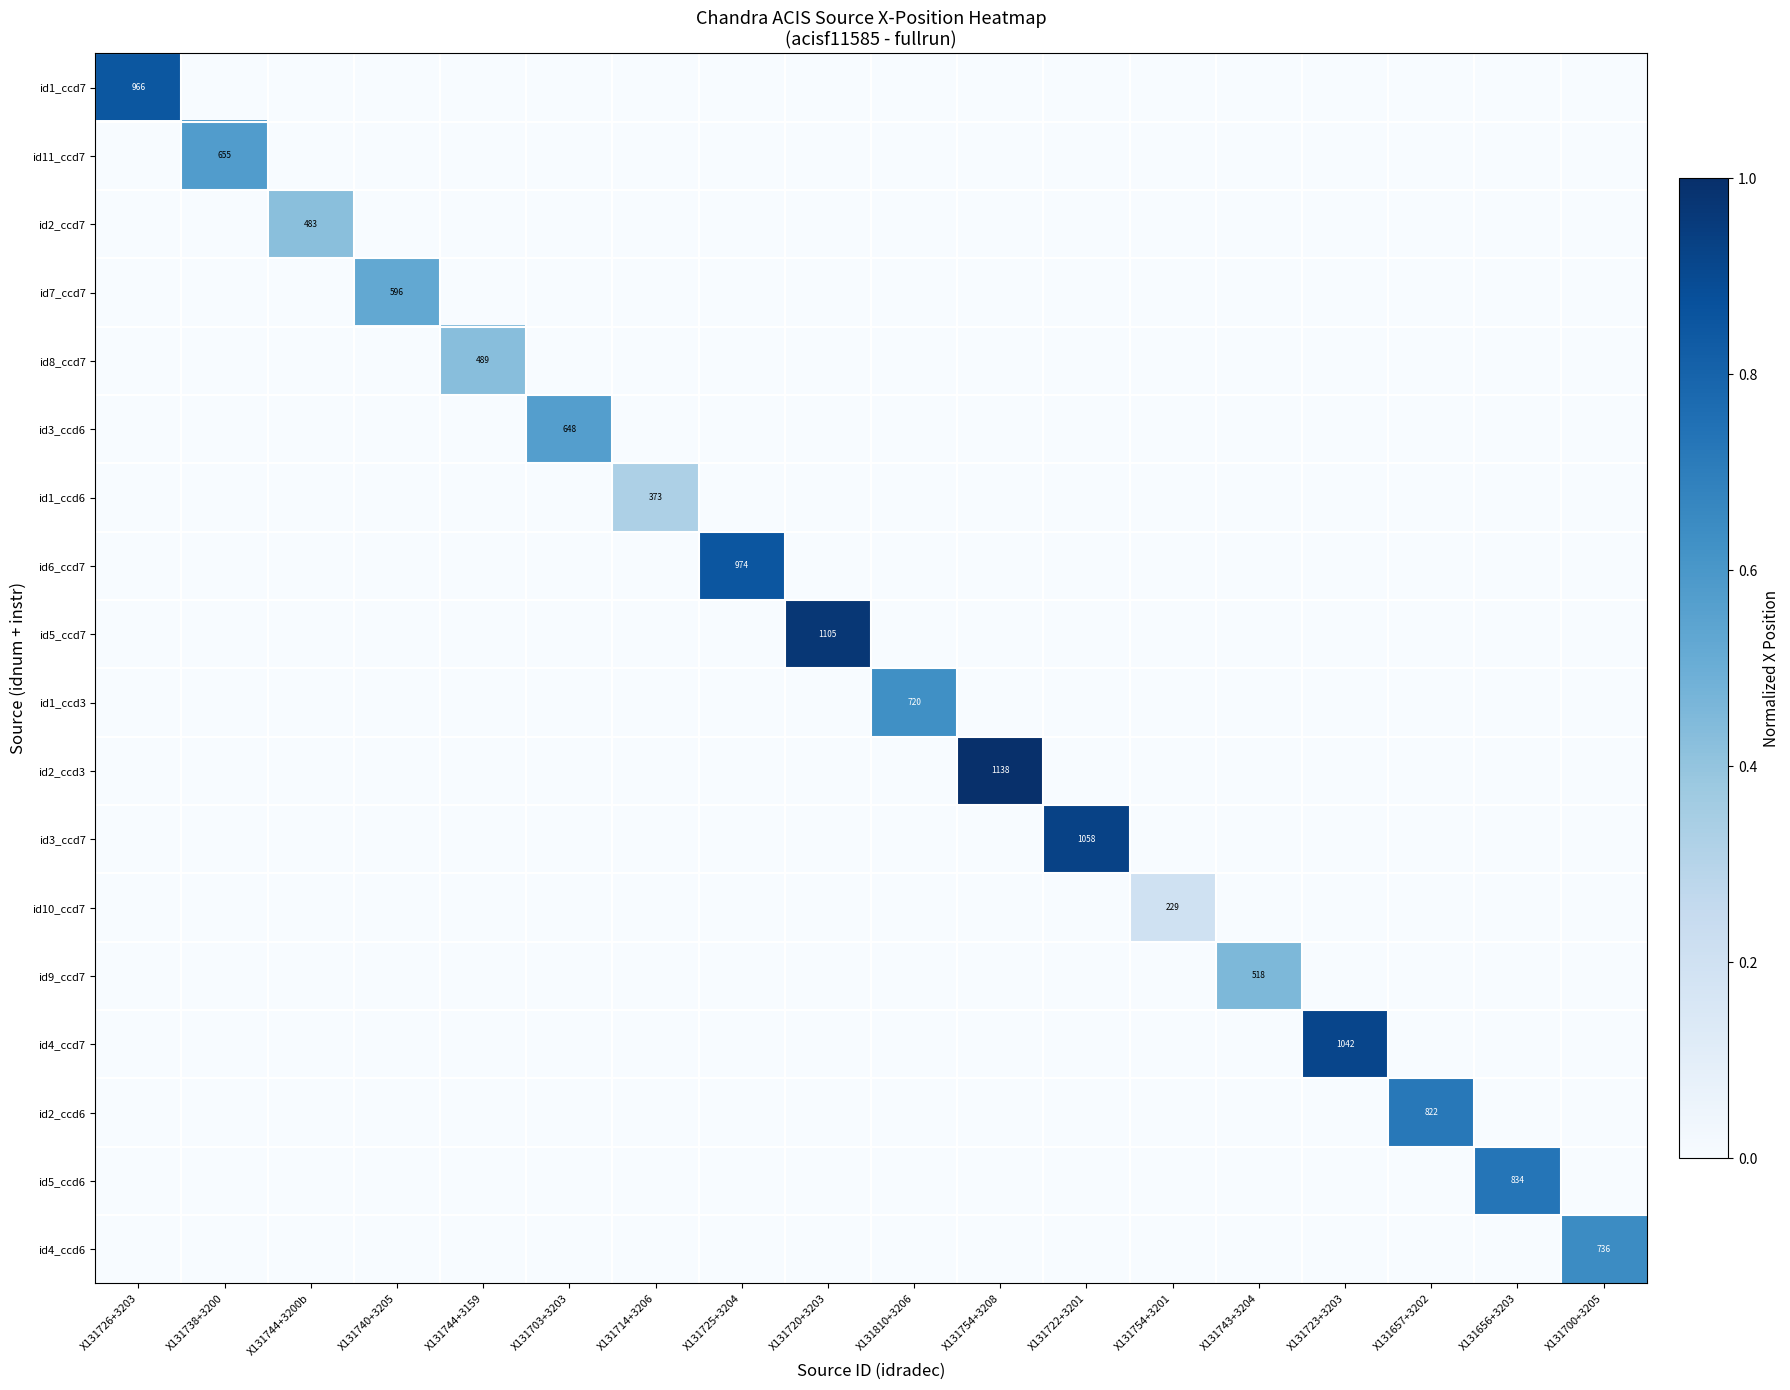

What is the greatest value displayed?

1.0